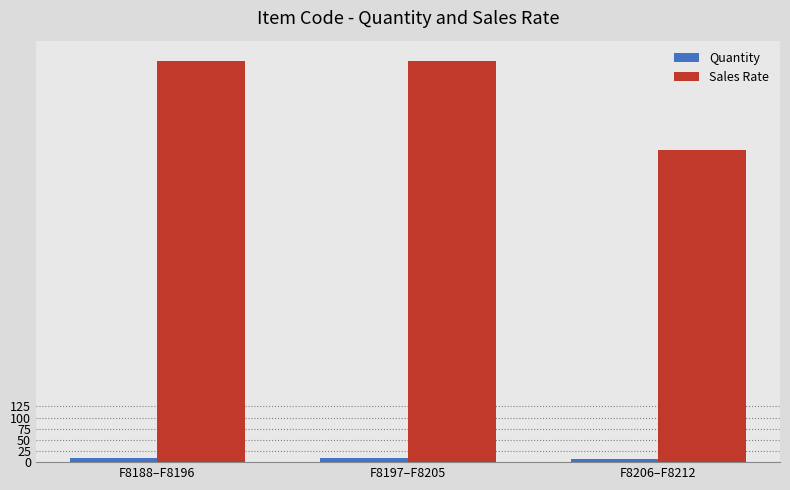

The Sales Rate series shows 1506 at F8188–F8196. True or false?

False